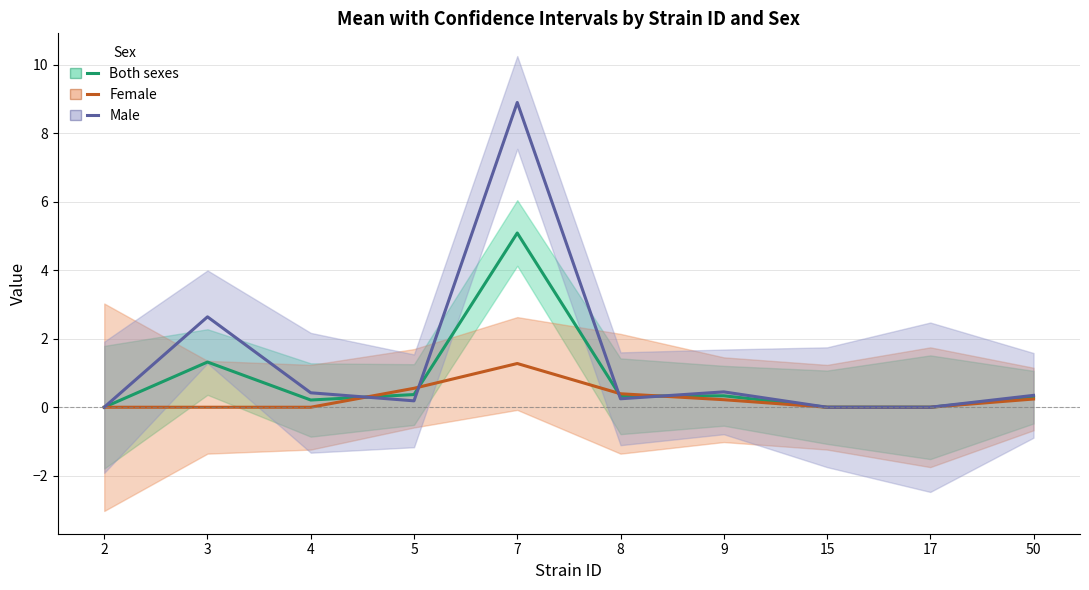

How many values in mean (male) are above zero?

7